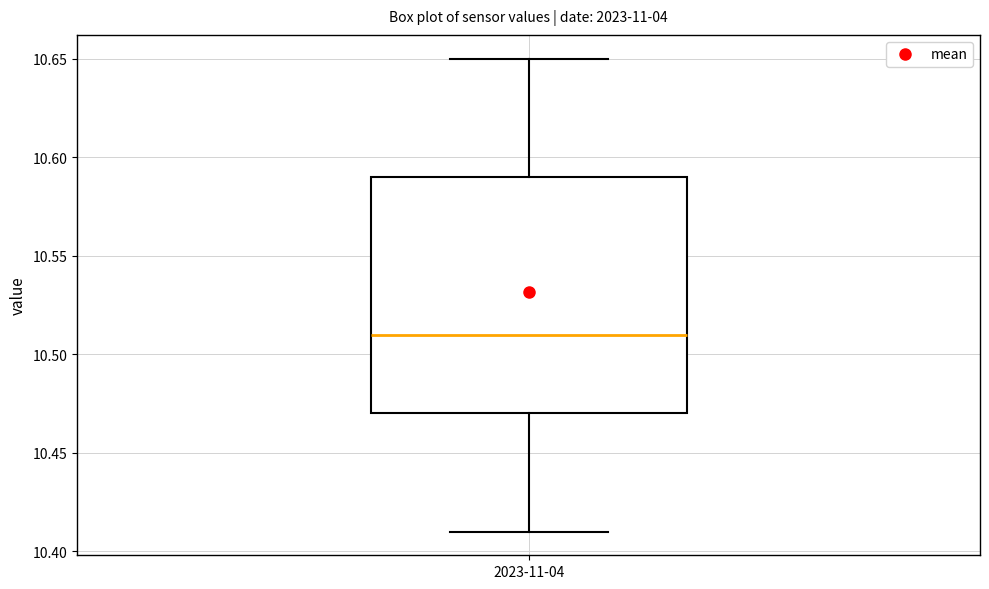

Transcribe this box plot: give where the median line is, the range the box spans, and where the two whiskers end, as read against the y-axis. The values are not printed on the chart, so give them approximately, as read against the axis.

median 10.51, box 10.47 to 10.59, whiskers 10.41 to 10.65